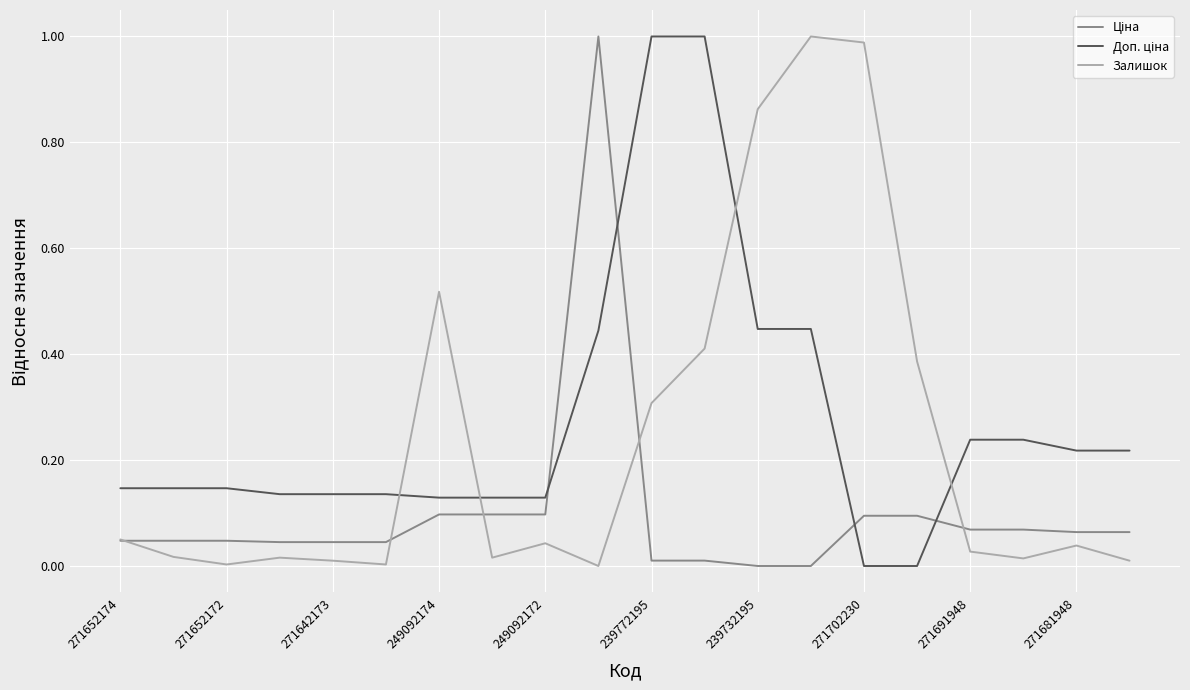

Reading left to right, extract all data points from this chart.

Ціна: 0.0	0.0	0.0	0.0	0.0	0.0	0.1	0.1	0.1	1.0	0.0	0.0	0.0	0.0	0.1	0.1	0.1	0.1	0.1	0.1
Доп. ціна: 0.1	0.1	0.1	0.1	0.1	0.1	0.1	0.1	0.1	0.4	1.0	1.0	0.4	0.4	0.0	0.0	0.2	0.2	0.2	0.2
Залишок: 0.1	0.0	0.0	0.0	0.0	0.0	0.5	0.0	0.0	0.0	0.3	0.4	0.9	1.0	1.0	0.4	0.0	0.0	0.0	0.0